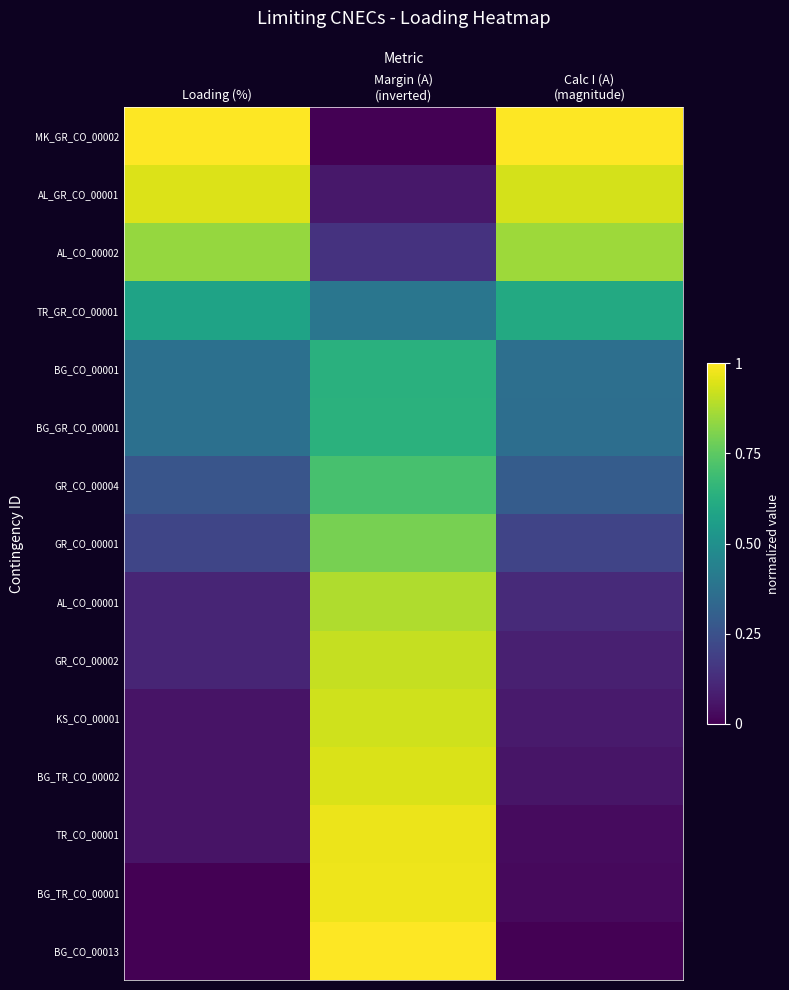

Which label corresponds to the smallest value in the chart?

Margin (A)
(inverted)